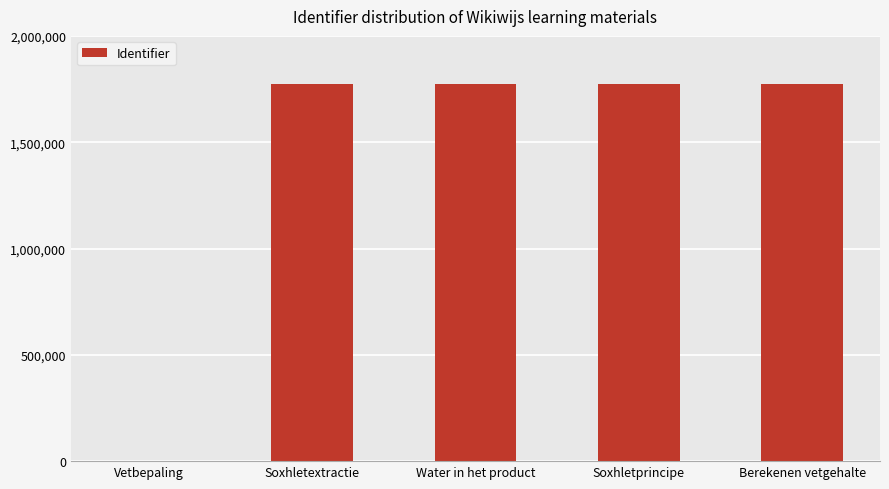

What is the sum of all values?

7100723